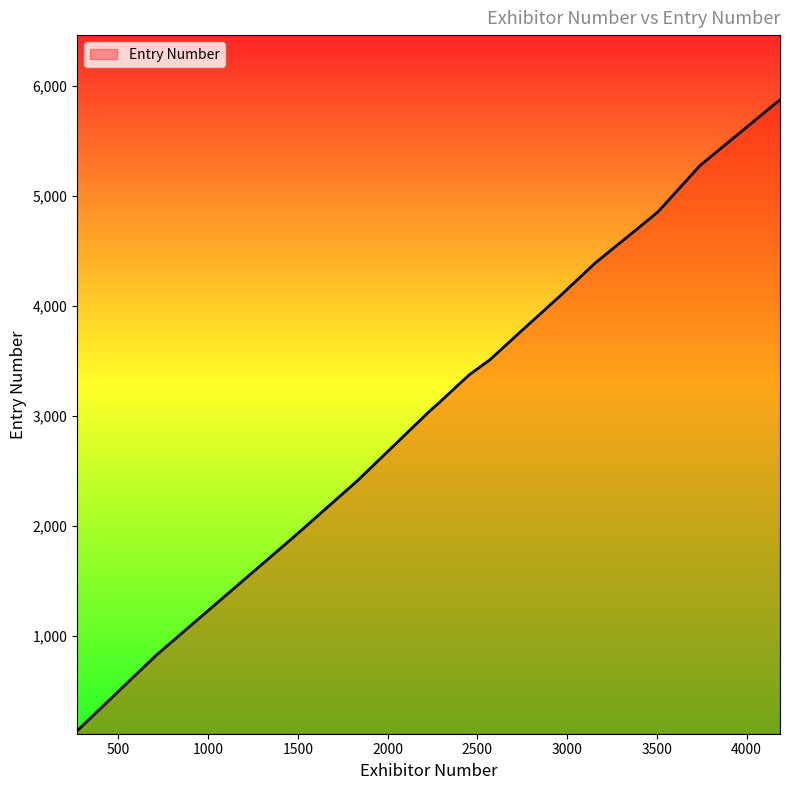

What is the difference between the maximum and minimum values?

5743